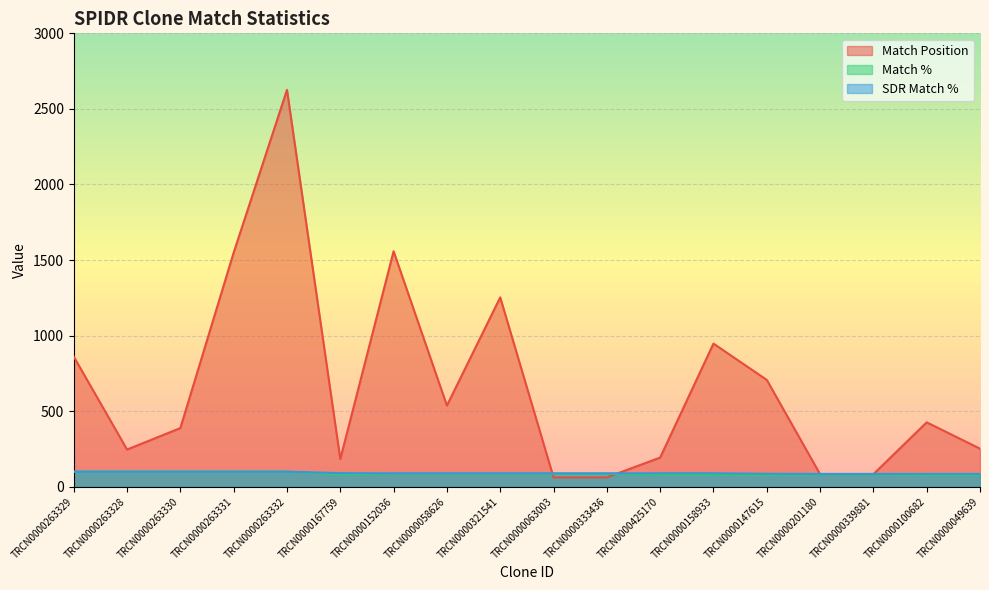

Reading left to right, list all the values displayed in this chart.

Match Position: 861	246	388	1549	2626	183	1558	537	1253	62	62	193	947	707	83	83	426	252
Match %: 100	100	100	100	100	81	85	85	85	85	85	80	80	78	81	81	77	77
SDR Match %: 100	100	100	100	100	90	89	89	89	89	89	89	89	86	85	85	85	85